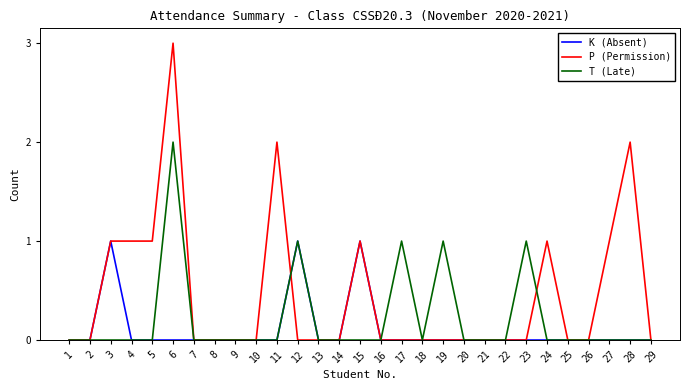

Which series has the largest total across all categories?

P (Permission)